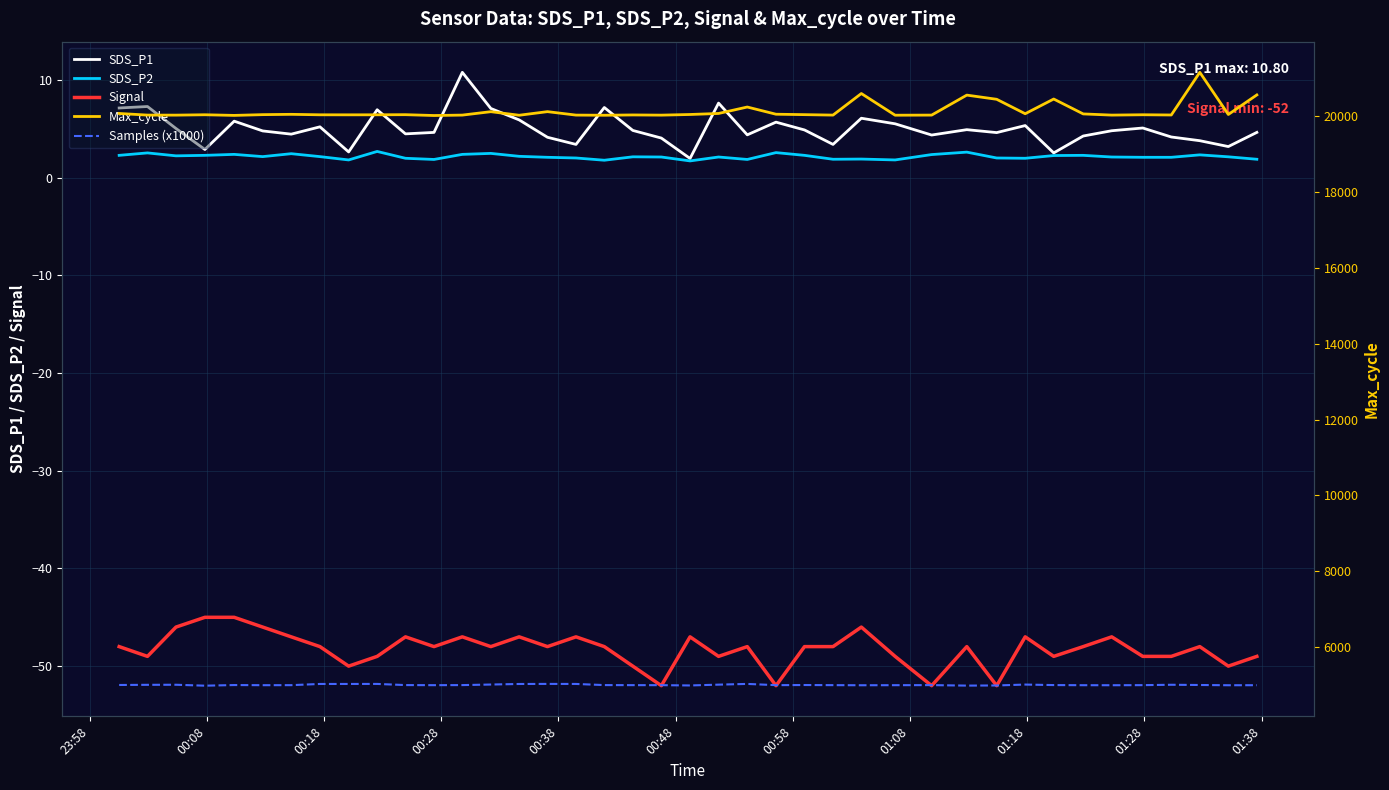

How many lines are shown in the chart?

5